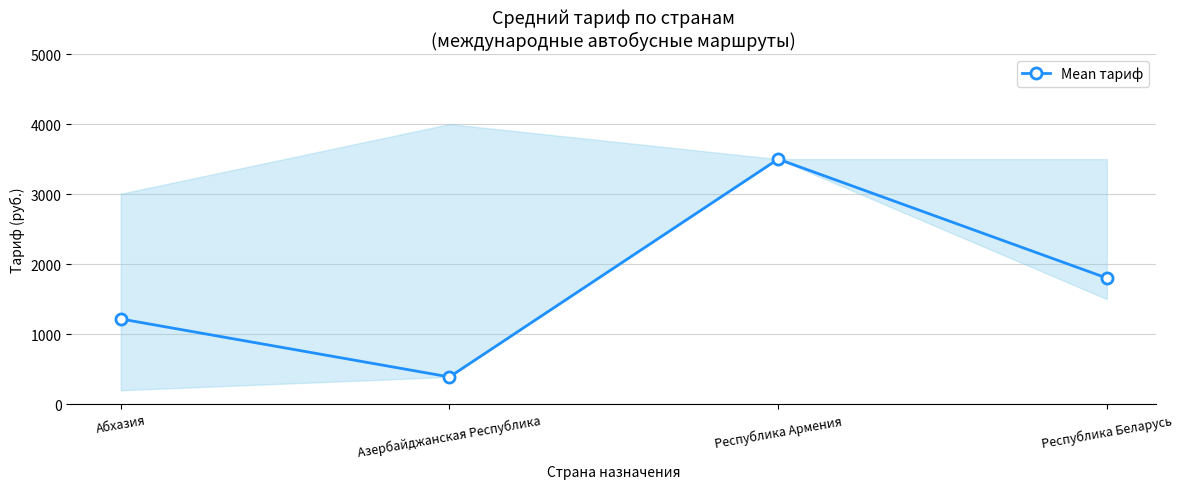

What is the change in value from Азербайджанская Республика to Республика Беларусь?

+1413